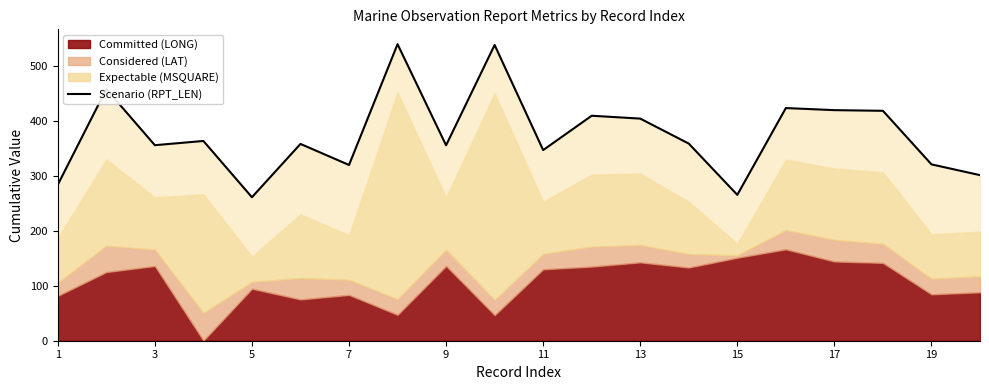

What is the maximum value shown in the chart?

539.8